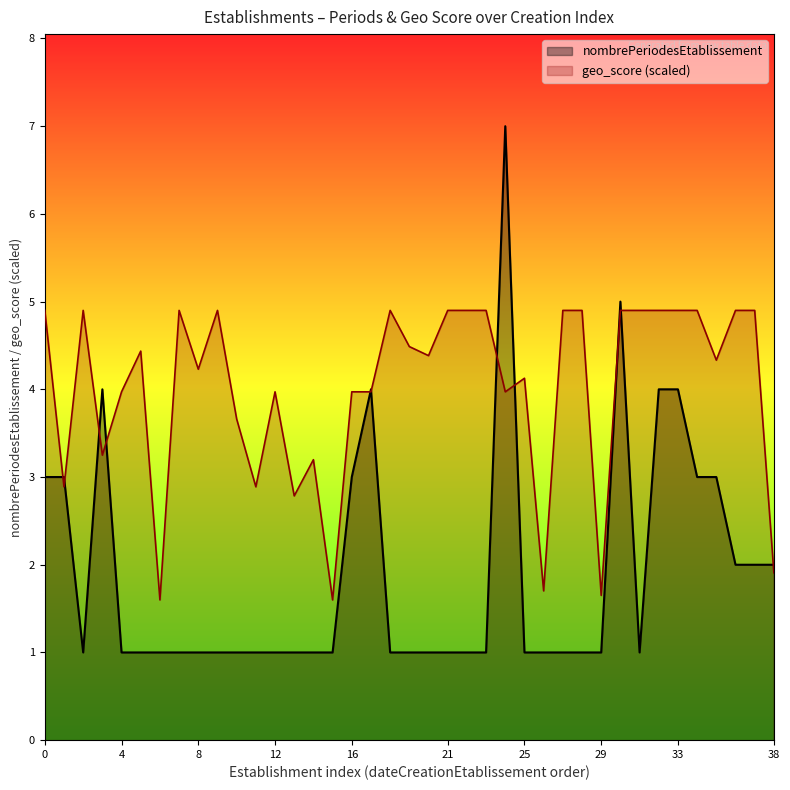

What is the difference between the geo_score values at  and 2004-12-15?

0.6